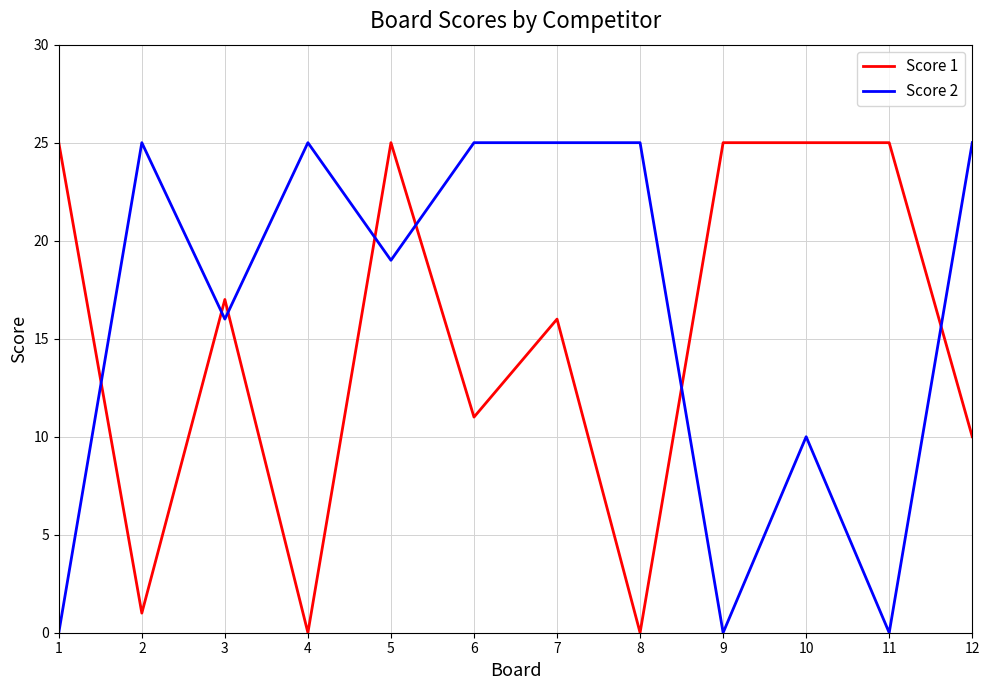

Between which two adjacent categories do Score 2 and Score 1 first intersect?

1 and 2